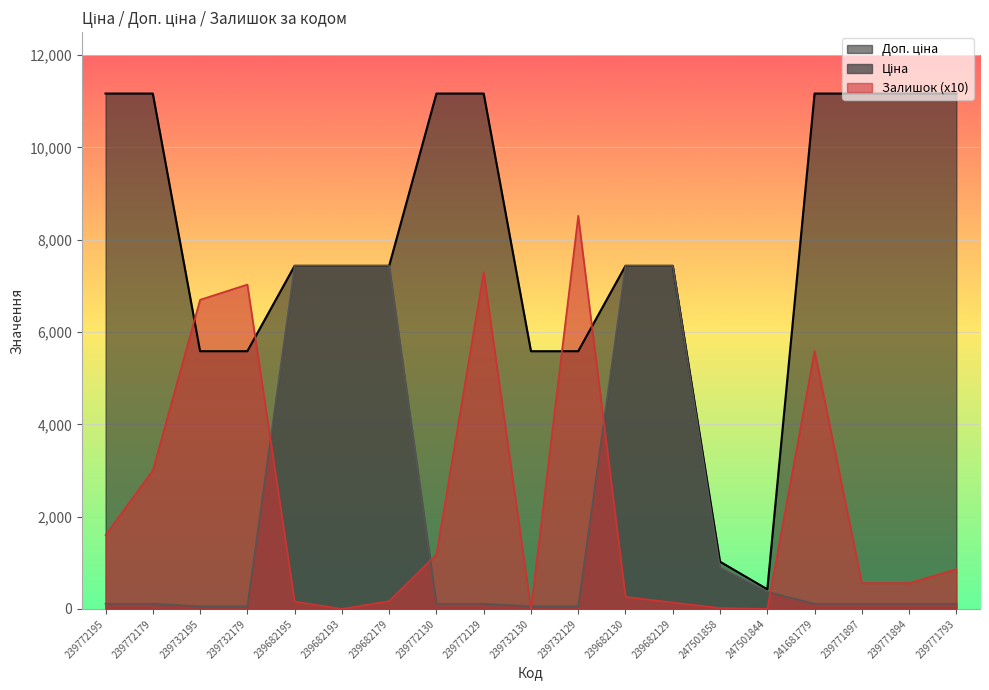

What position from the right is 239772130?

12